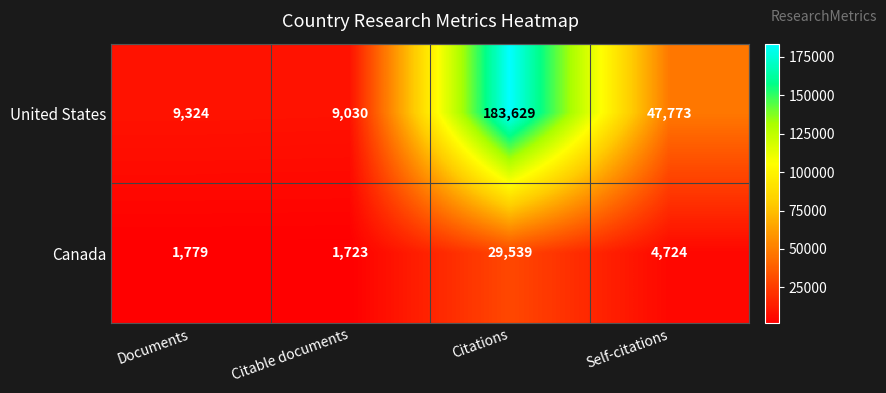

Reading left to right, what are all the values shown in this chart?

United States: Documents=9324	Citable documents=9030	Citations=183629	Self-citations=47773
Canada: Documents=1779	Citable documents=1723	Citations=29539	Self-citations=4724